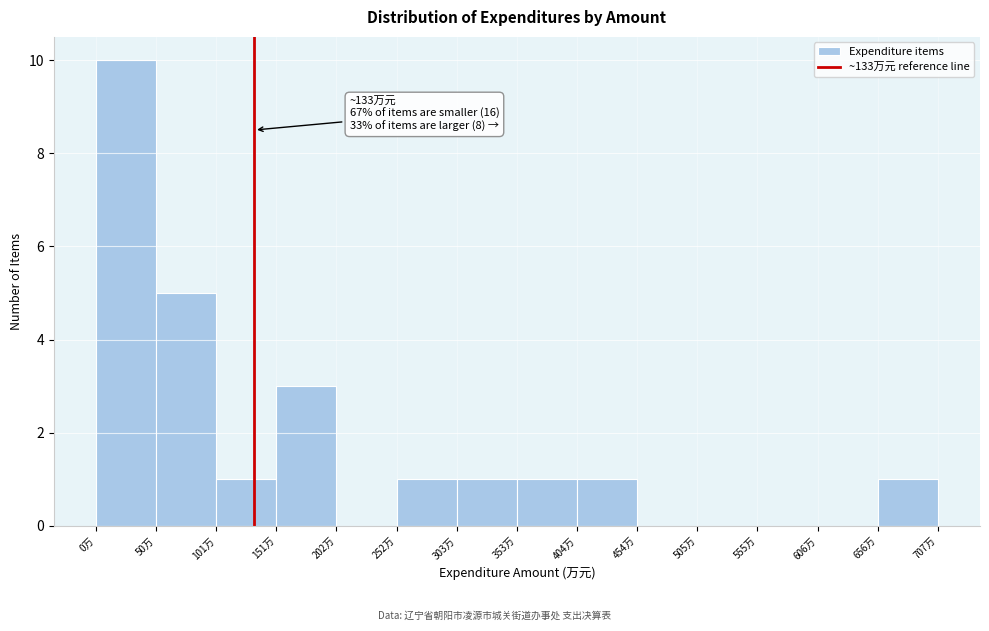

Over which range of the x-axis is the bar tallest?

0 to 50